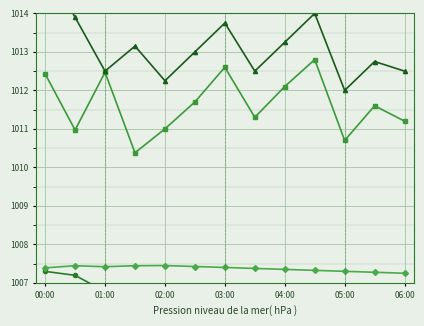

Is it true that BME280_pressure equals 360.7 at 03:00?

False